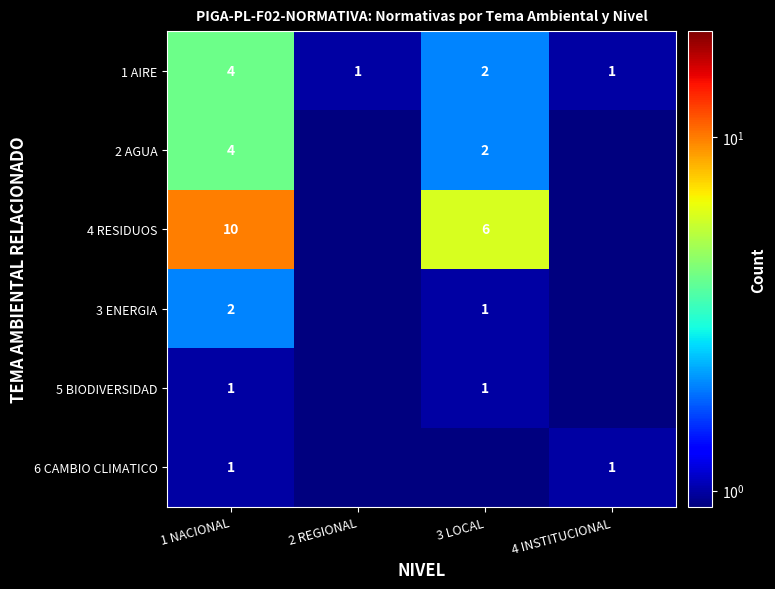

True or false: 1 AIRE has a value of 1.0 at 3 LOCAL.

False